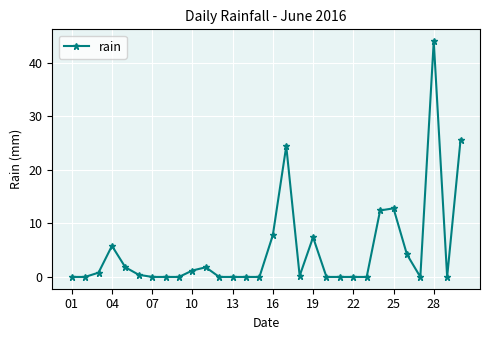

What is the greatest value displayed?

44.0